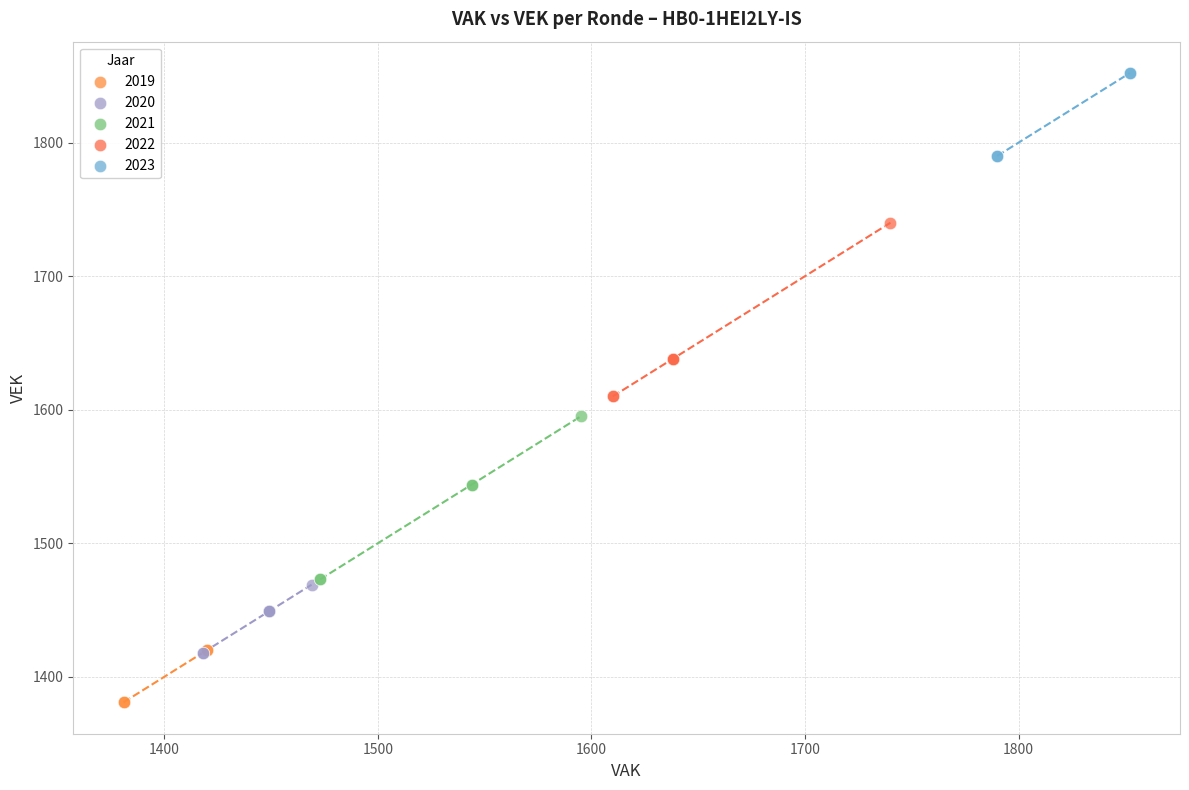

What are all the series names shown in the legend?

2019, 2020, 2021, 2022, 2023